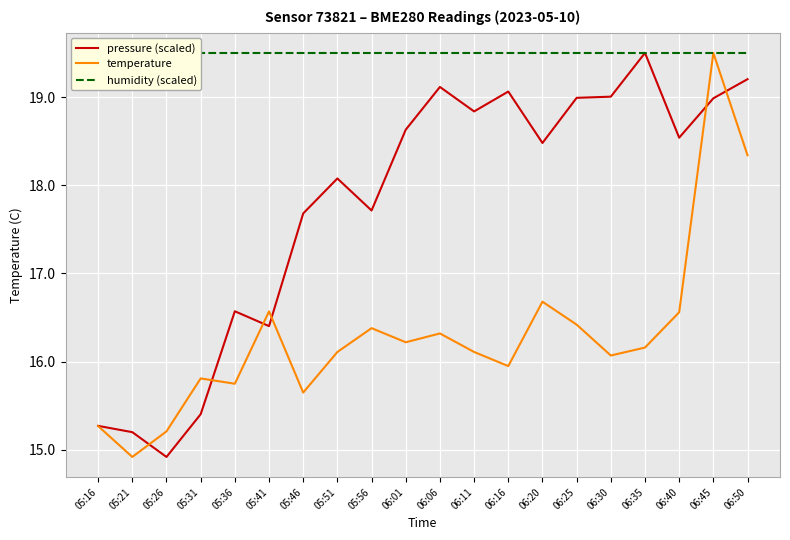

True or false: pressure (scaled) has a value of 19.1 at 06:16.

True